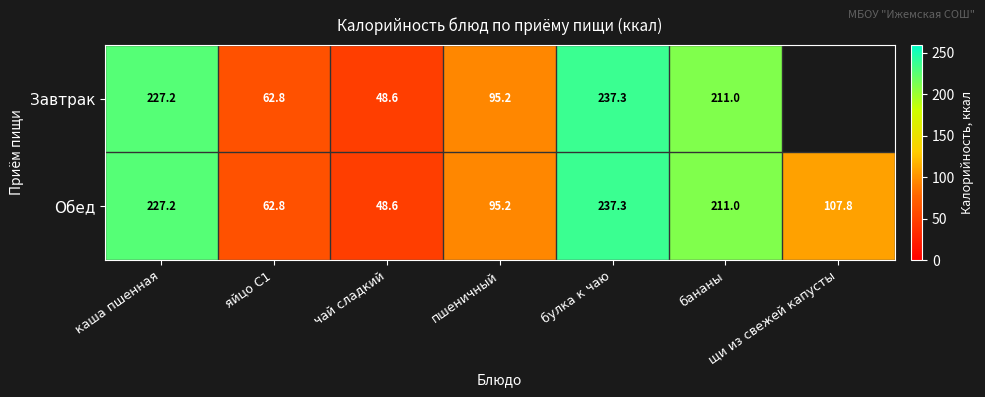

Is the value of Обед at каша пшенная greater than the value of Завтрак at яйцо С1?

Yes